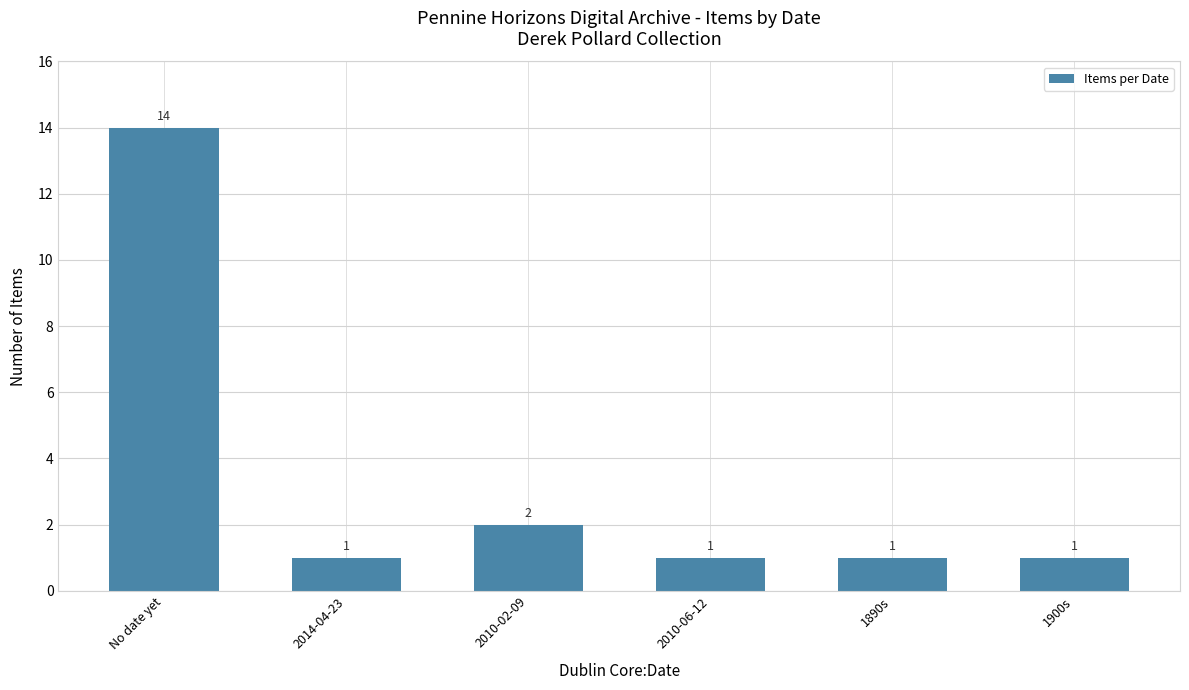

At which label is the value closest to 7?

2010-02-09